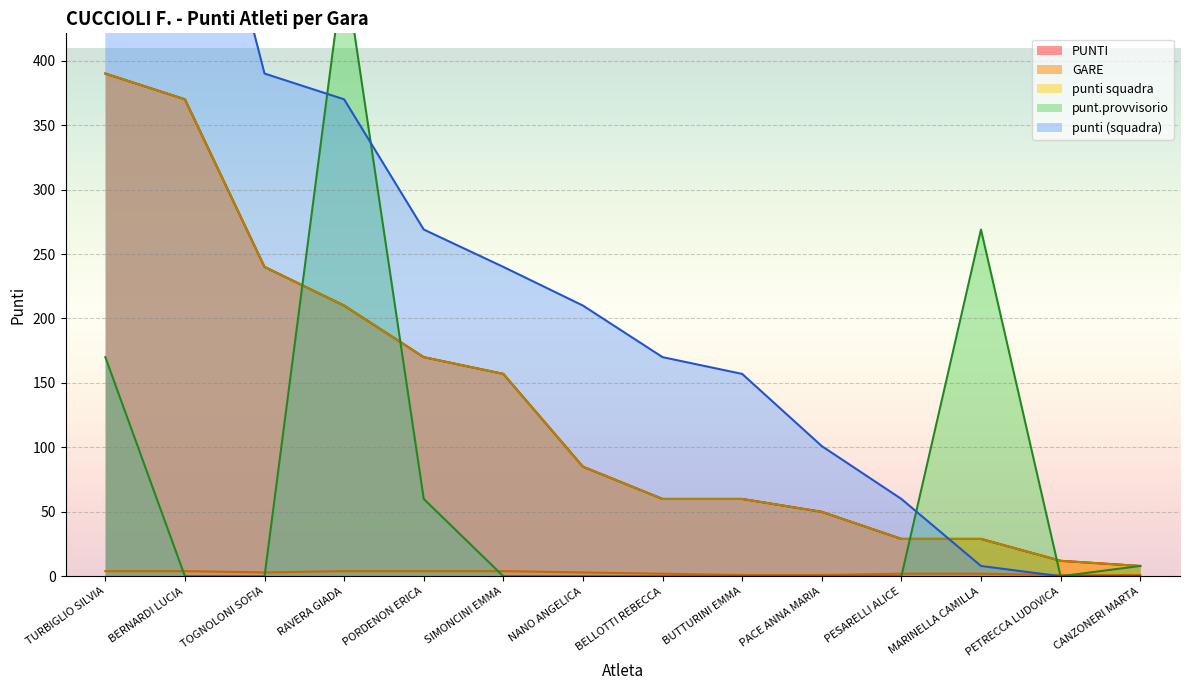

Which series ends up on top after the final intersection of punti squadra and punti (squadra col)?

punti squadra